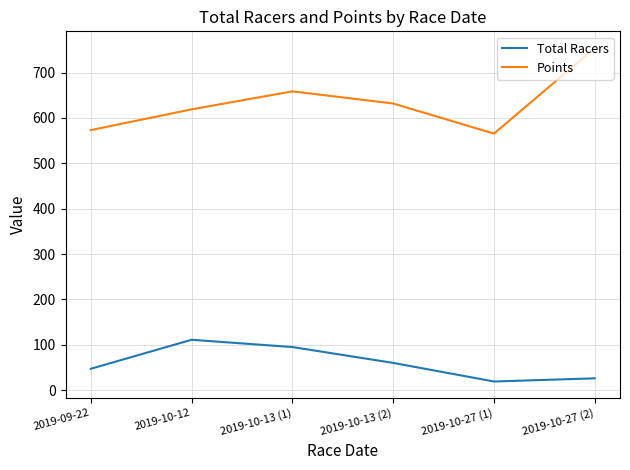

True or false: Total Racers has a value of 48.2 at 2019-10-12.

False